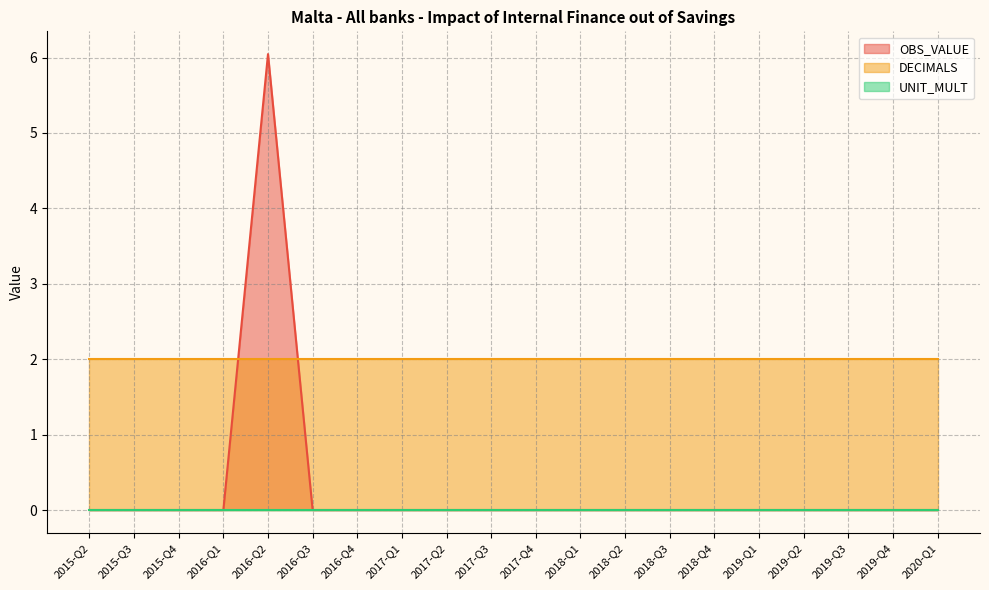

At which label does OBS_VALUE reach its minimum?

2015-Q2